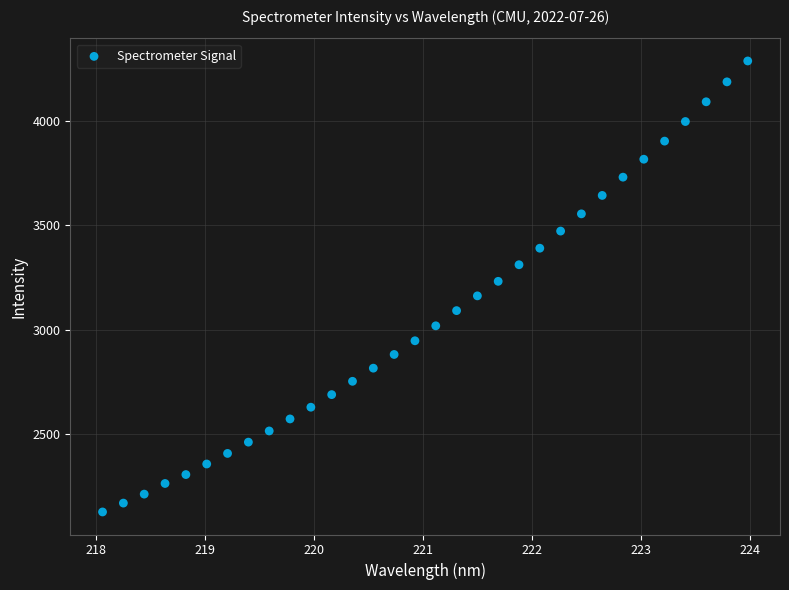

What is the range of Y values (max minus min)?

2166.8